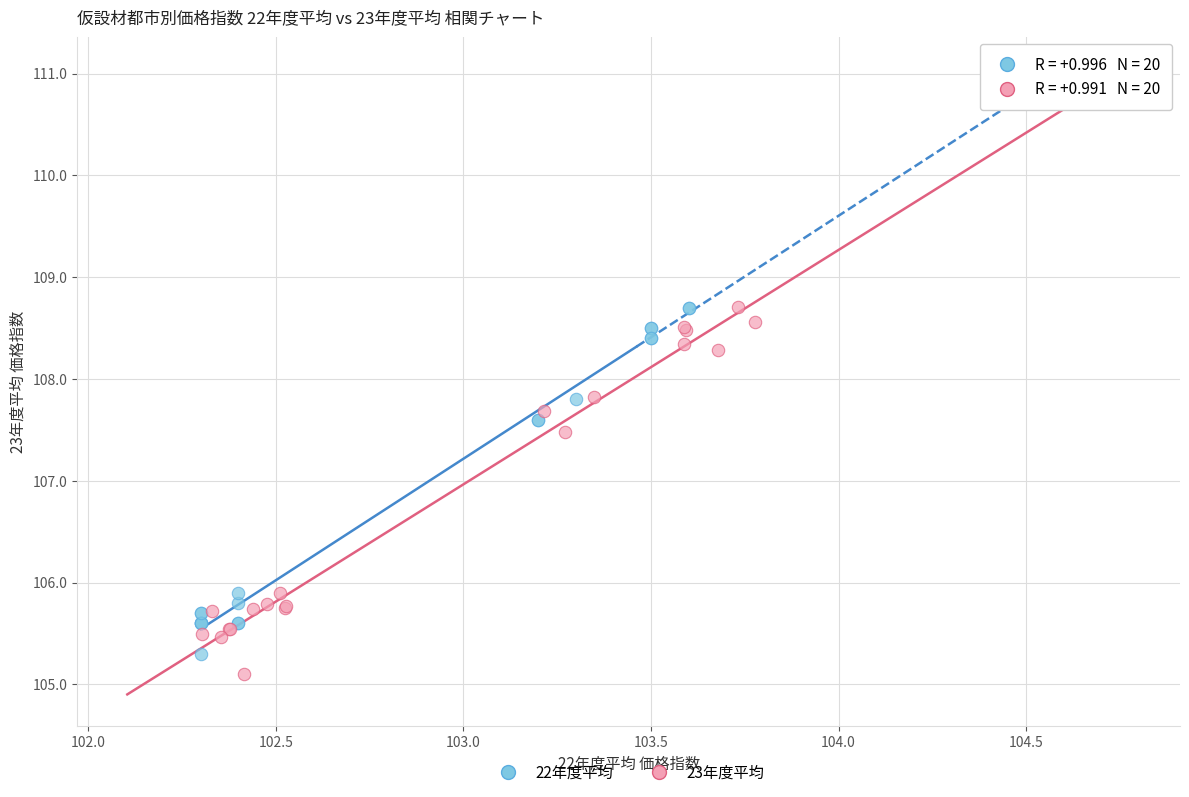

Which series has the widest spread of Y values?

23年度平均